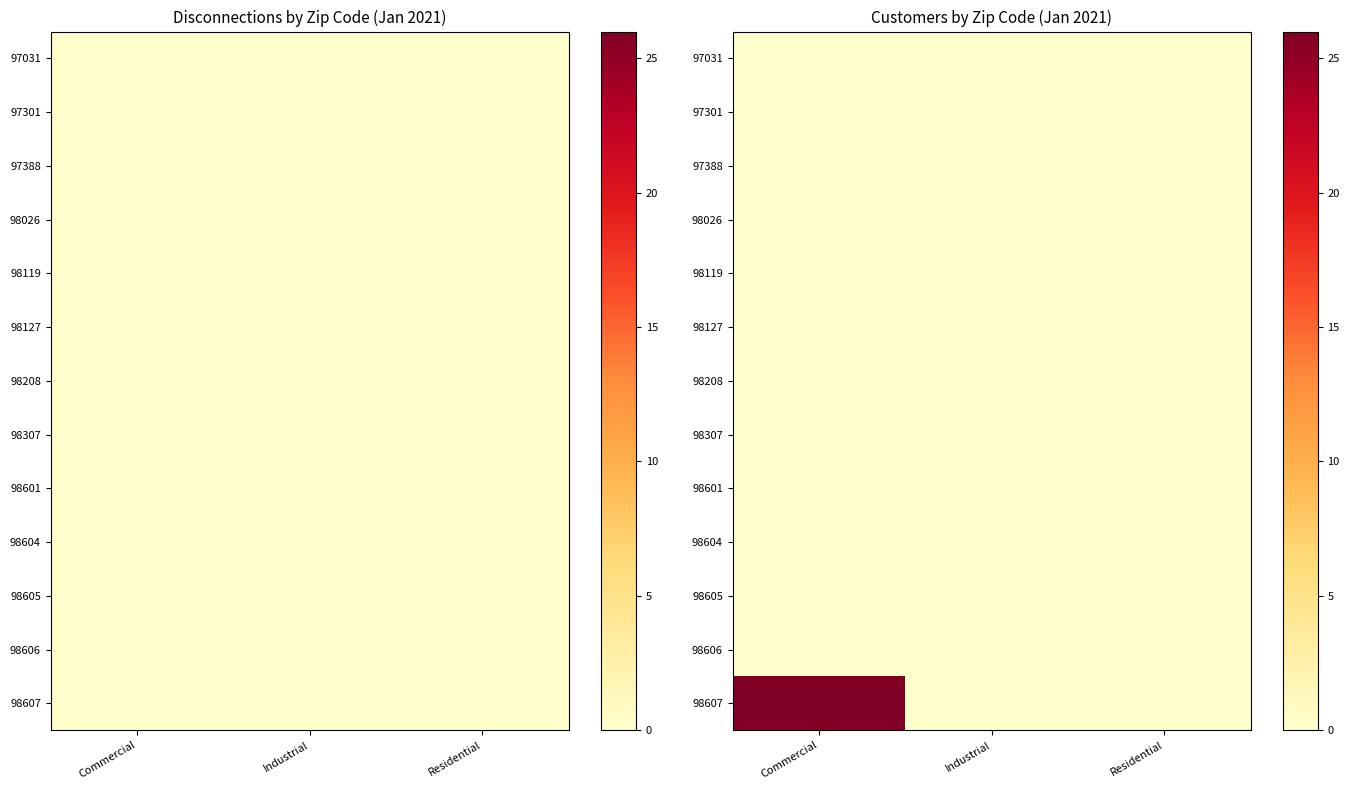

List the series in order of their peak value, highest first.

98607, 97031, 97301, 97388, 98026, 98119, 98127, 98208, 98307, 98601, 98604, 98605, 98606